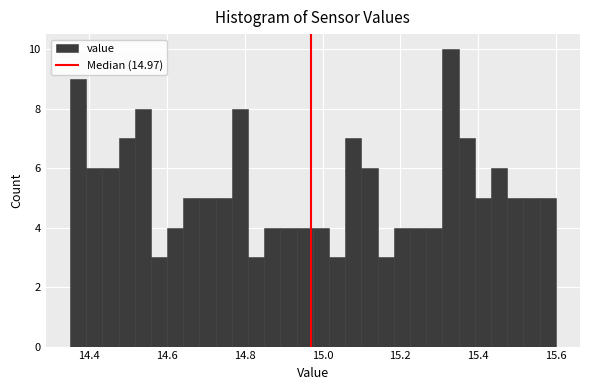

Around what value on the x-axis is the tallest bar? Give the approximate position of its centre, as read against the axis.

15.32